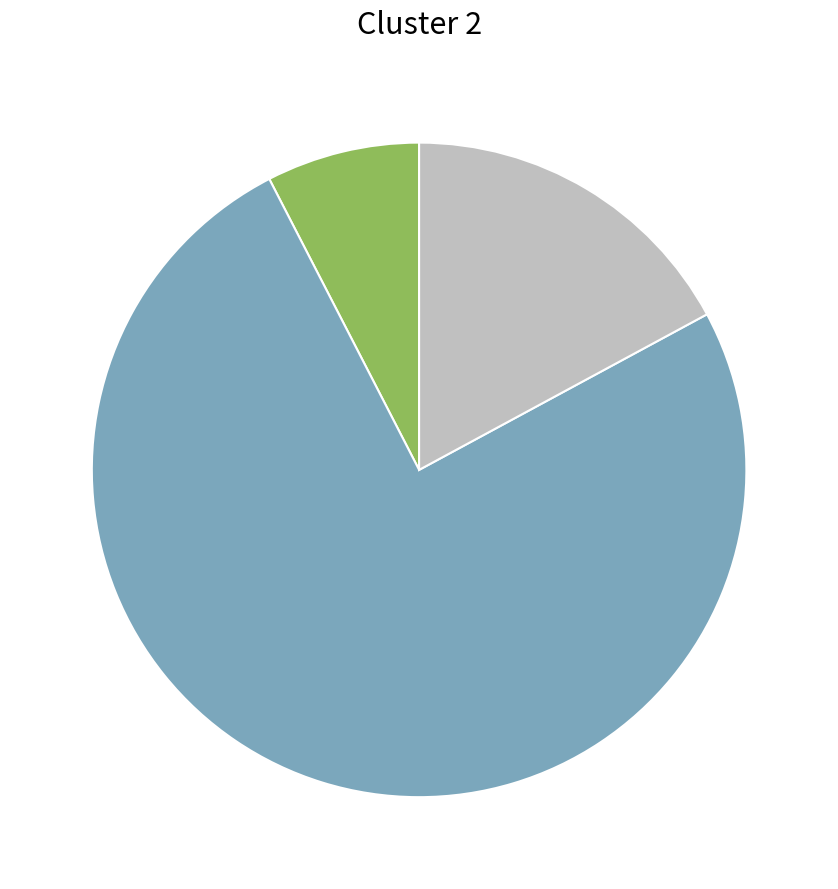

Is there any slice that represents more than half of the pie?

Yes